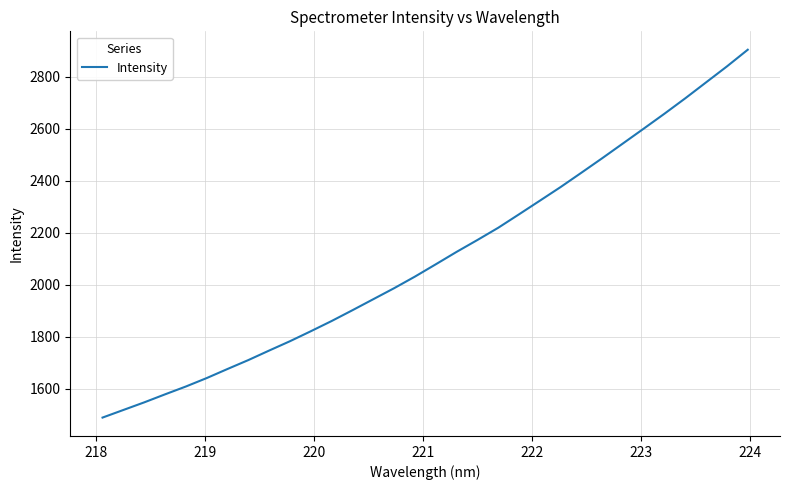

What is the smallest value displayed?

1490.2